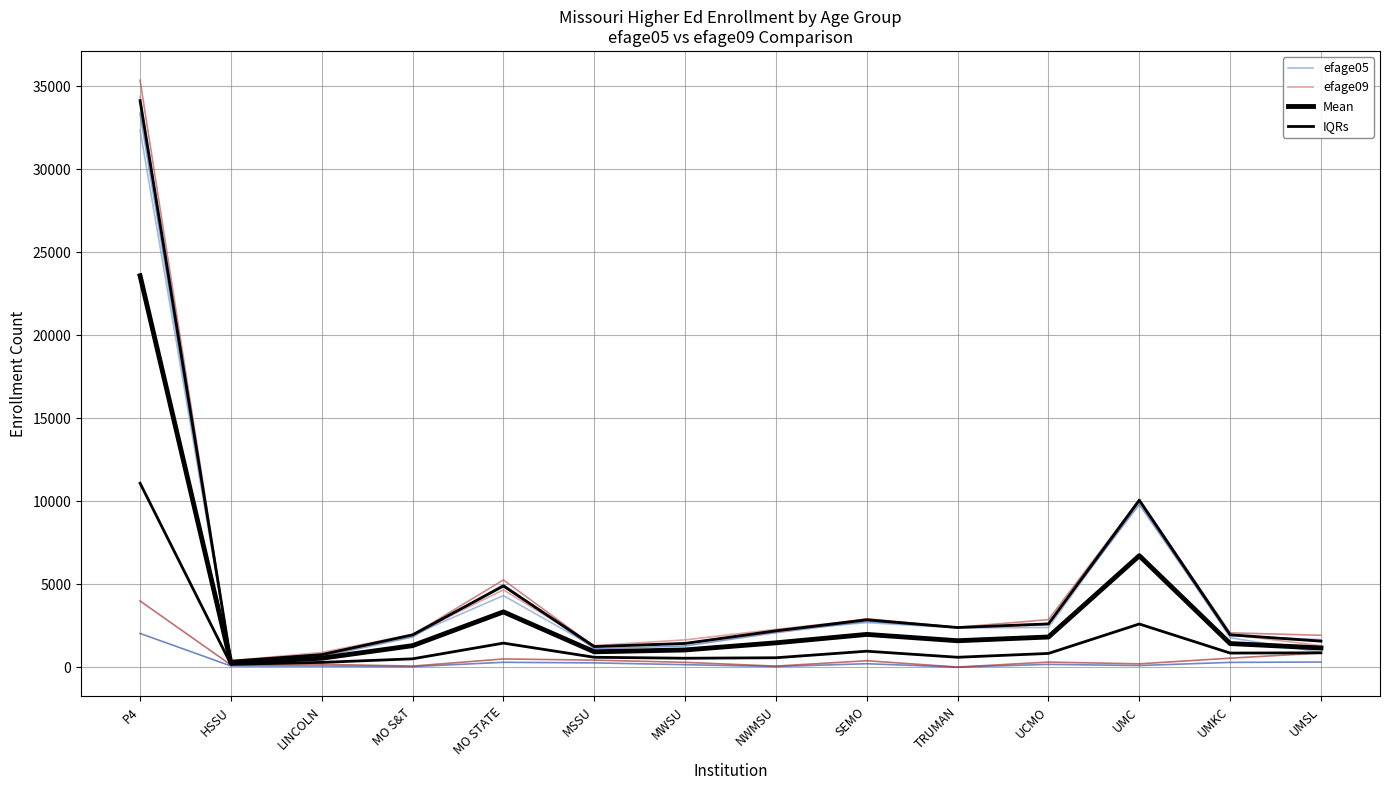

Where is IQRs nearest to the value 5632?

UMC